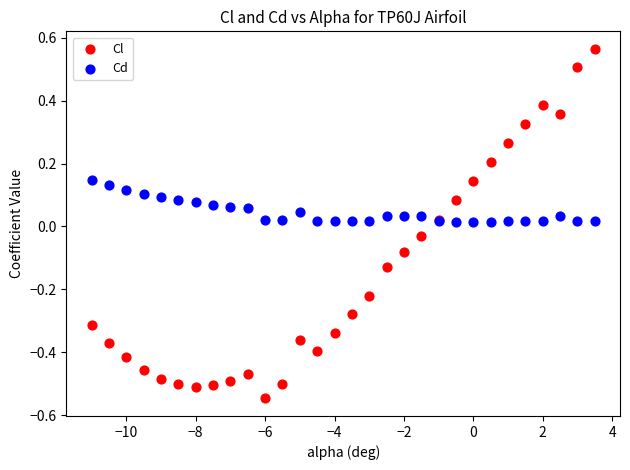

Which series contains the highest Y value?

Cl